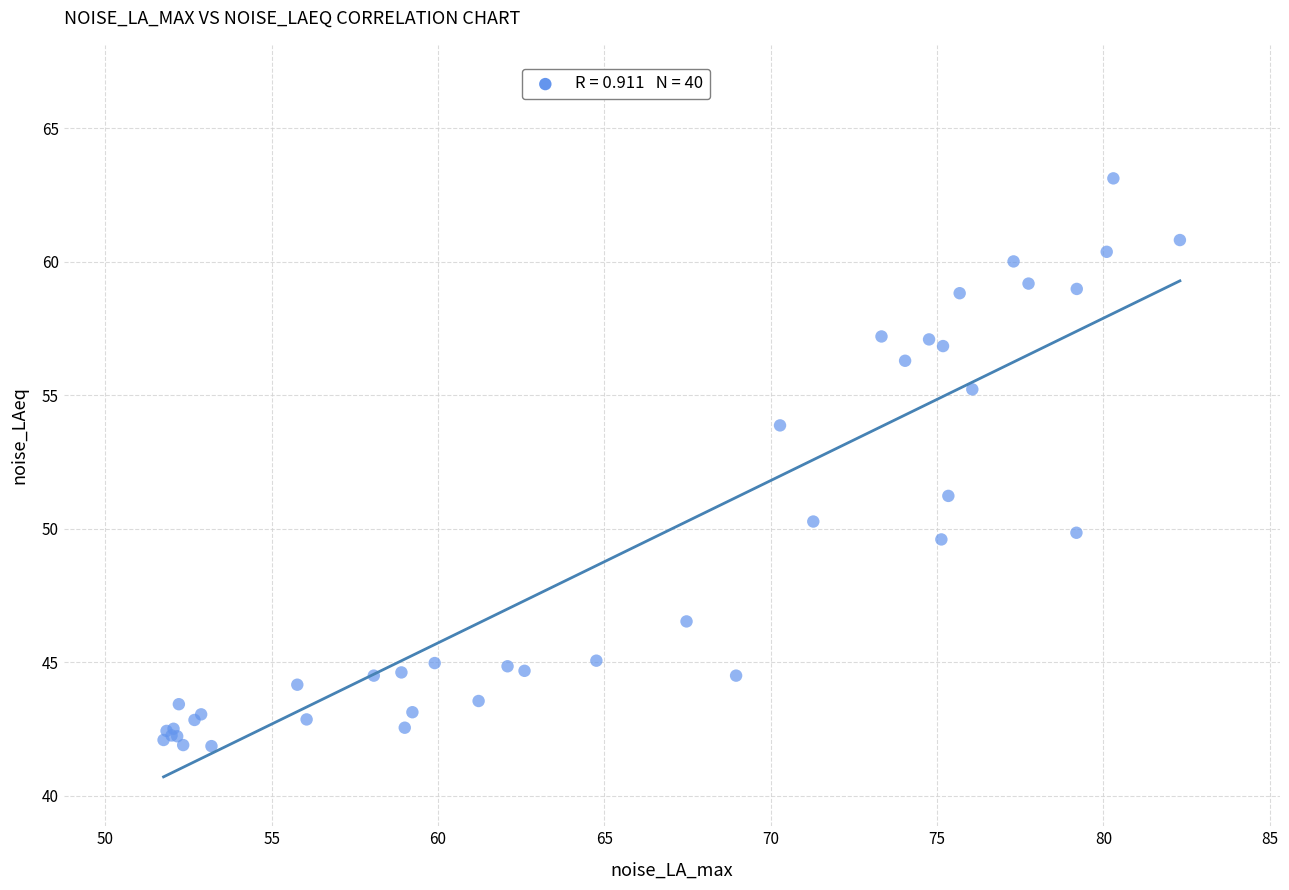

What Y value in the scatter plot is closest to 52?

51.2